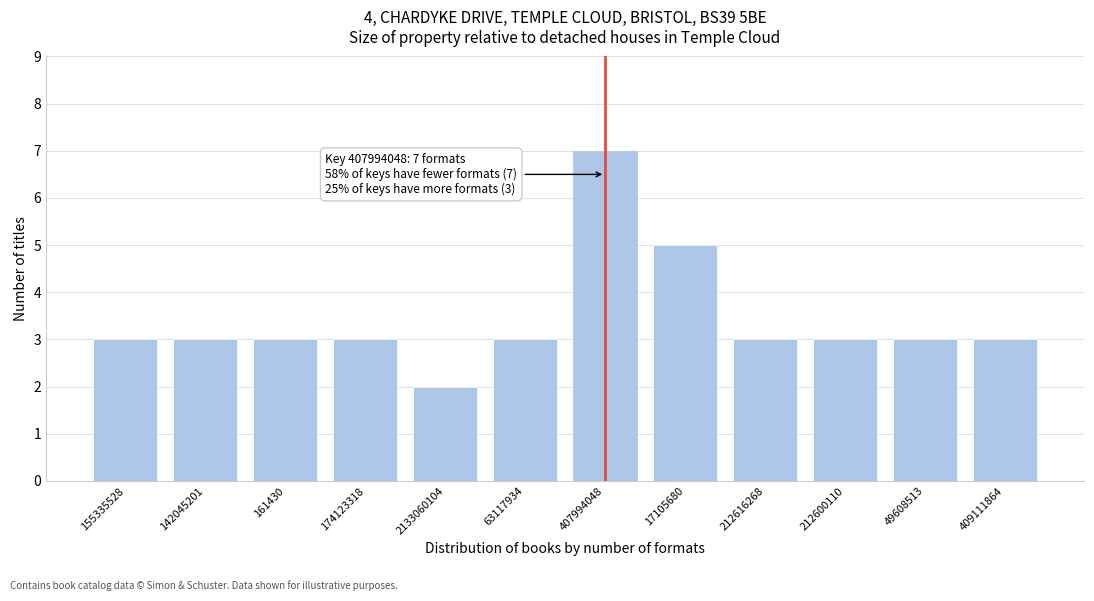

Reading right to left, transcribe all the data shown in this chart.

409111864=3	49608513=3	212600110=3	212616268=3	17105680=5	407994048=7	63117934=3	2133060104=2	174123318=3	161430=3	142045201=3	155335528=3